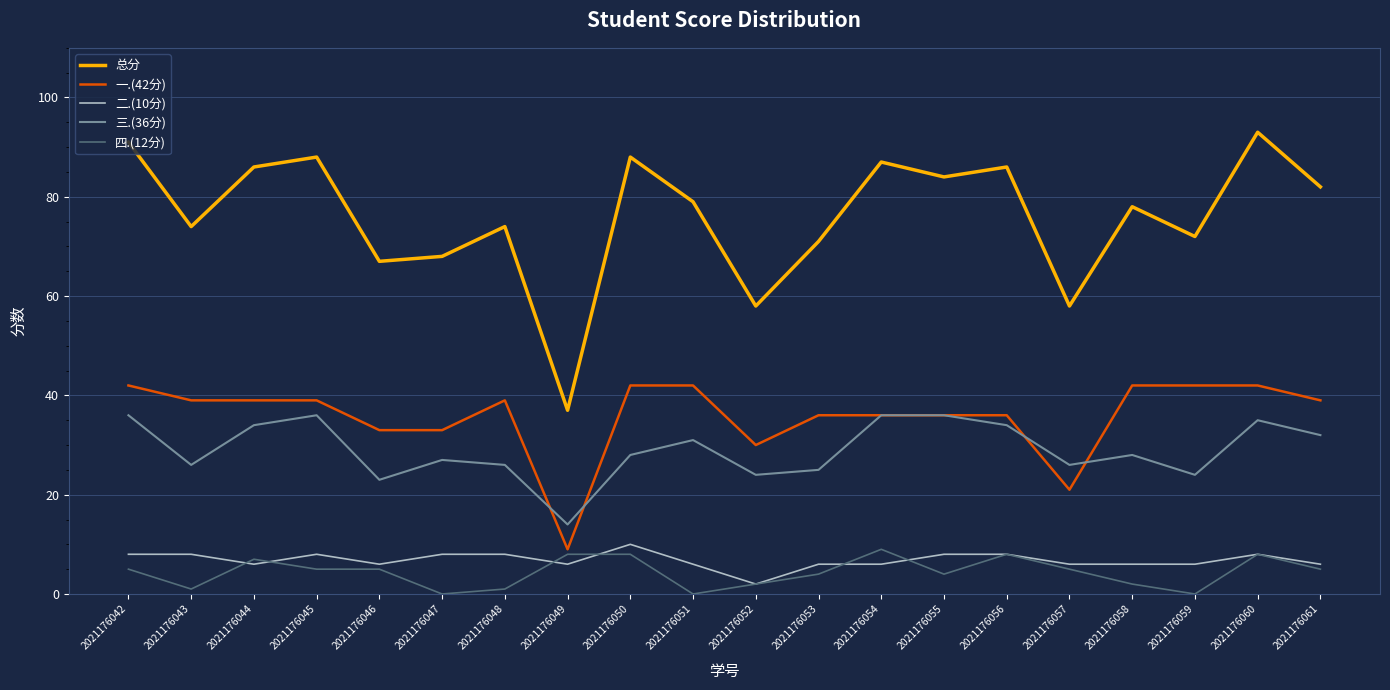

True or false: 四.(12分) and 三.(36分) intersect in this chart.

False